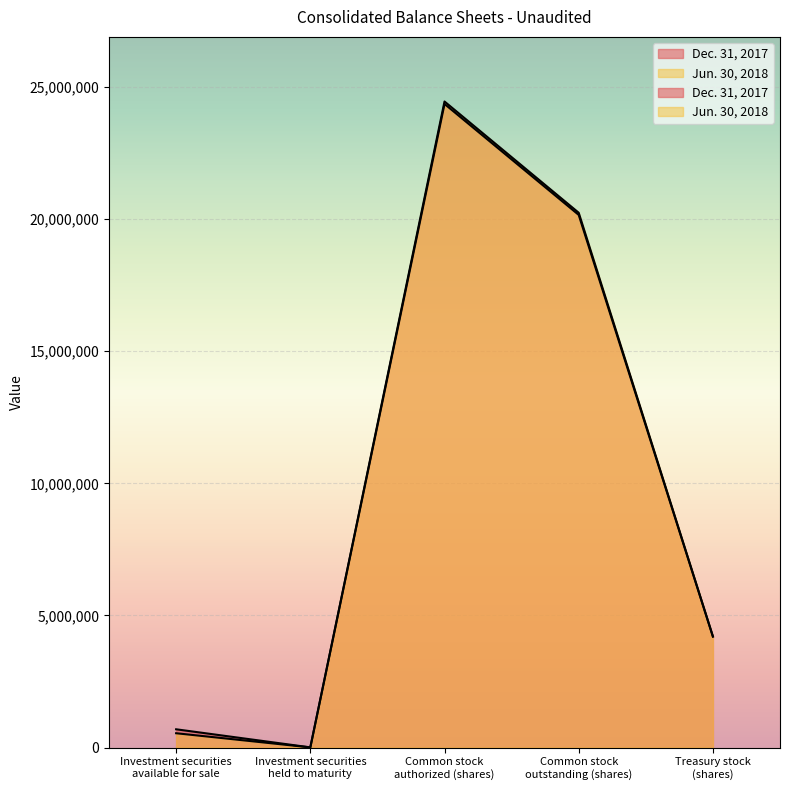

True or false: Jun. 30, 2018 has a value of 11458953 at Common stock
outstanding (shares).

False